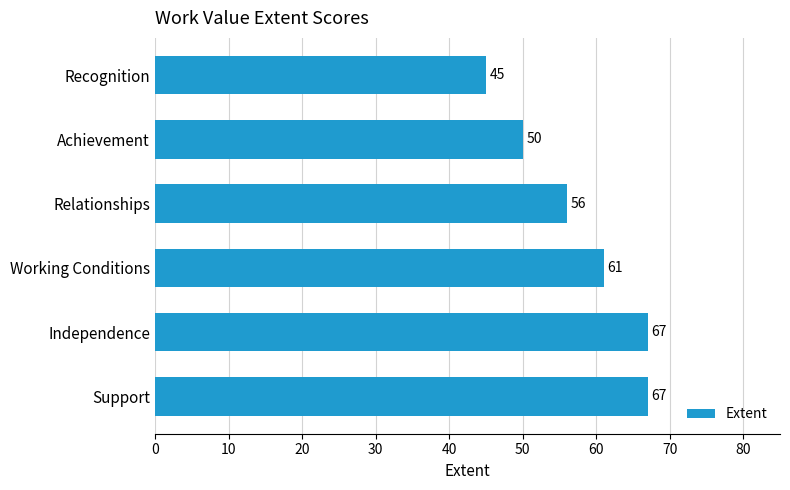

Where is the data nearest to the value 56?

Relationships